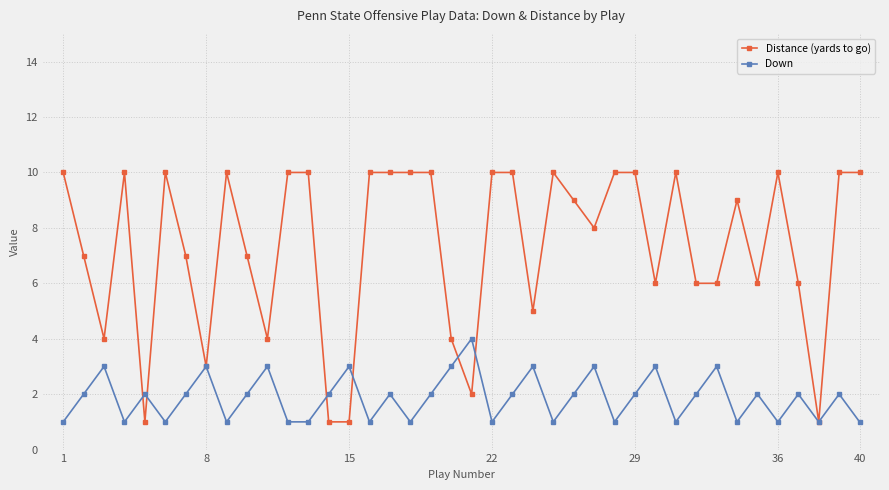

What is the minimum value for Distance (yards to go)?

1